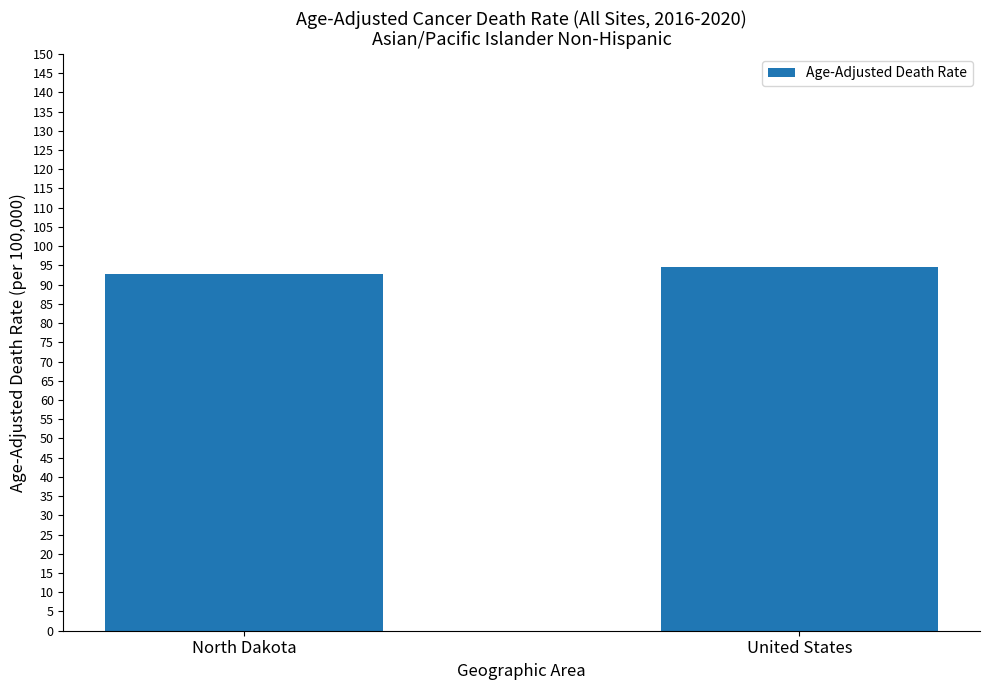

Is it true that the value at United States is 94.5?

True